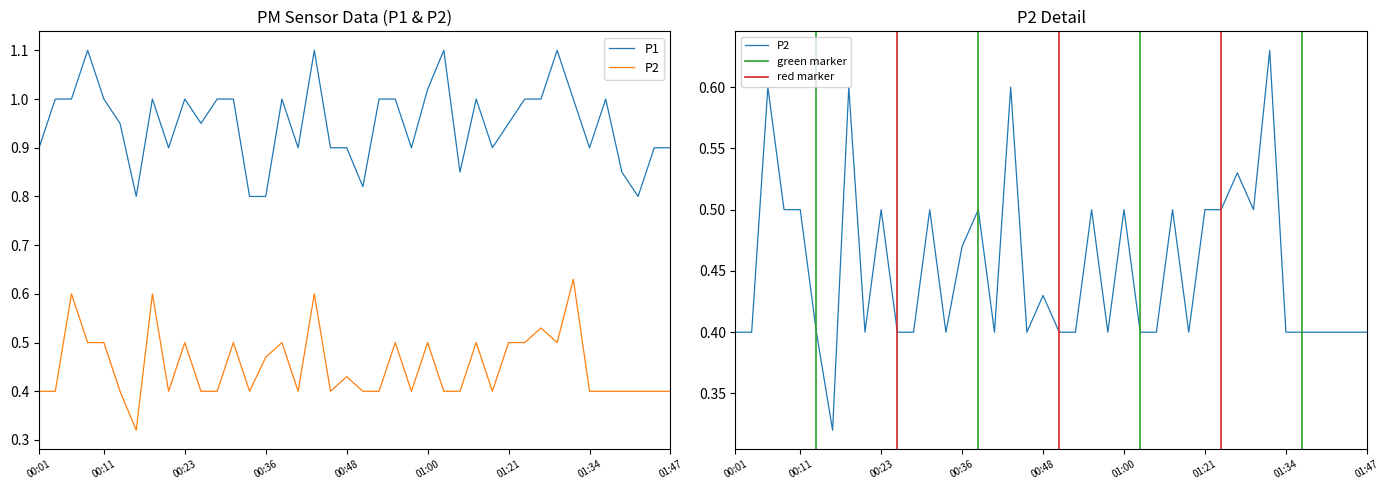

What is the approximate value of P1 at 01:32?

1.0